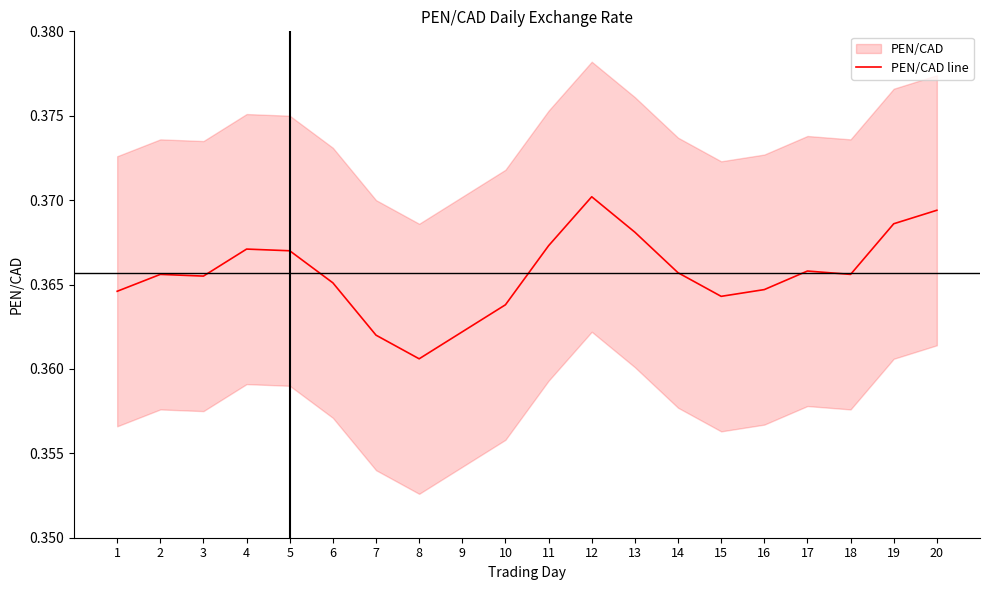

Reading left to right, list all the values displayed in this chart.

0.4	0.4	0.4	0.4	0.4	0.4	0.4	0.4	0.4	0.4	0.4	0.4	0.4	0.4	0.4	0.4	0.4	0.4	0.4	0.4